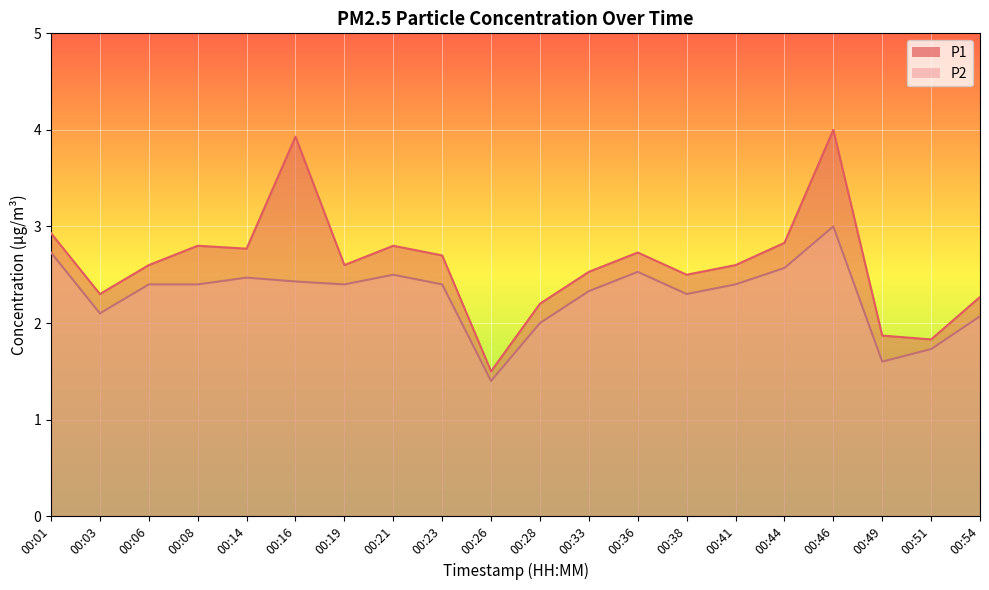

How many values in the P2 series are below 2?

3